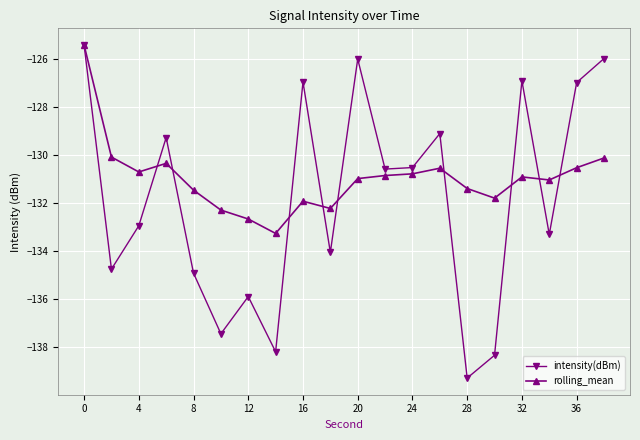

Which series has the largest total across all categories?

rolling_mean